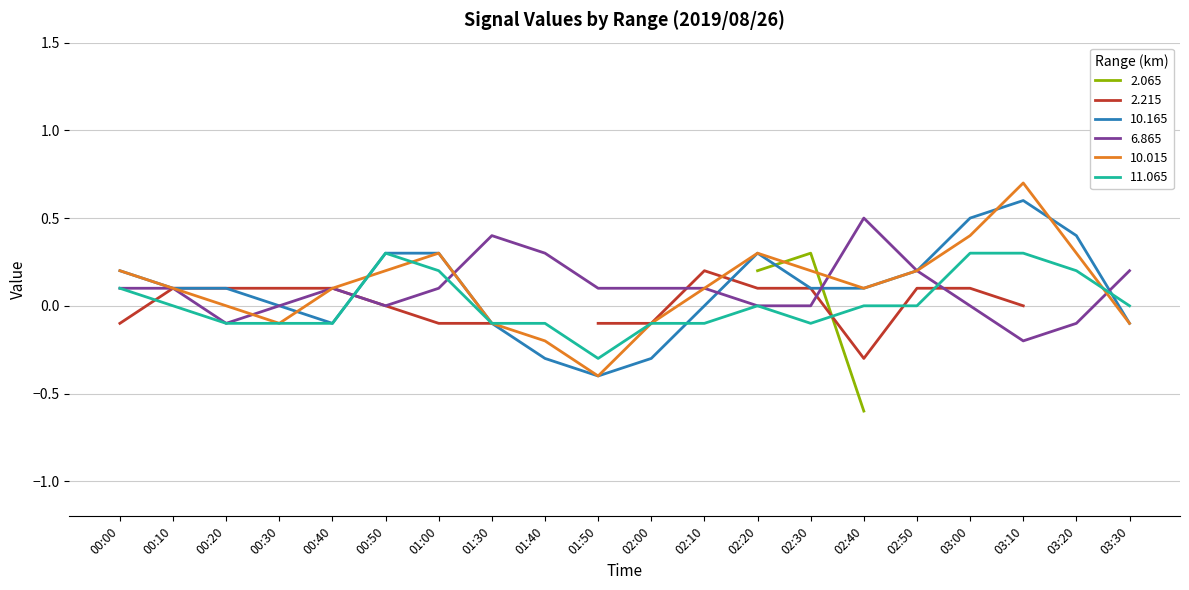

How many values in 6.865 are below zero?

3